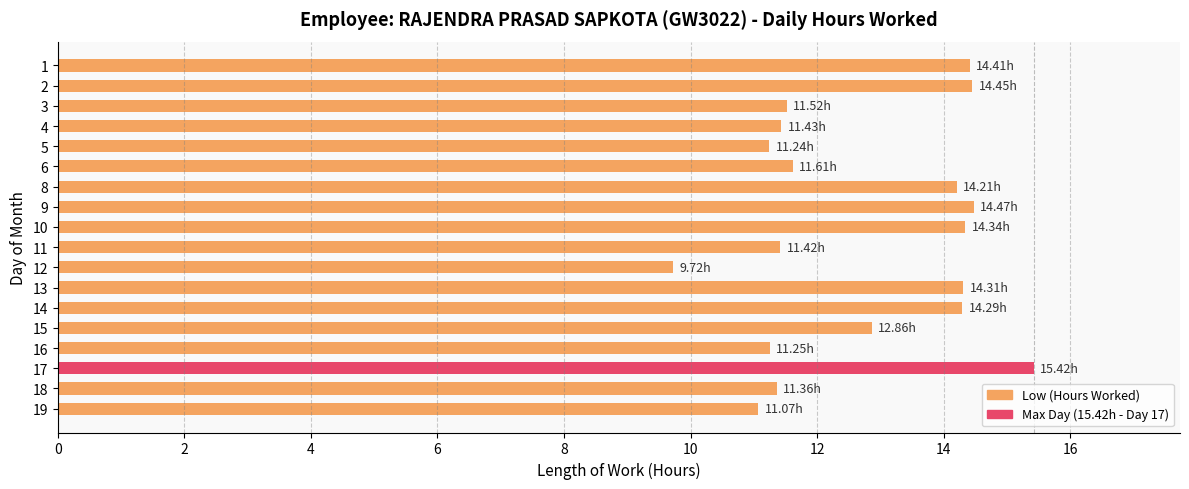

What is the sum of the values at 3 and 11?

22.9